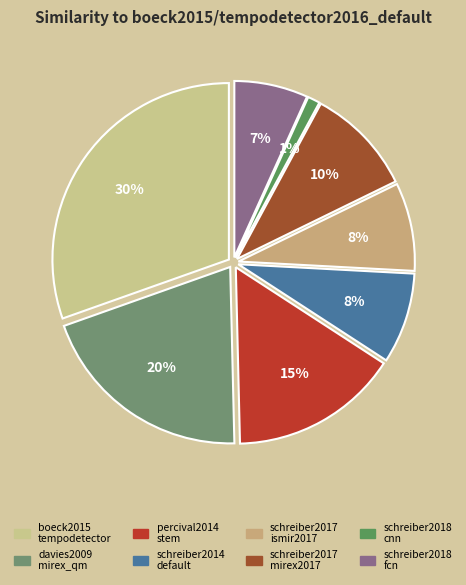

What percentage is the schreiber2017/ismir2017 slice, to the nearest percent?

8%